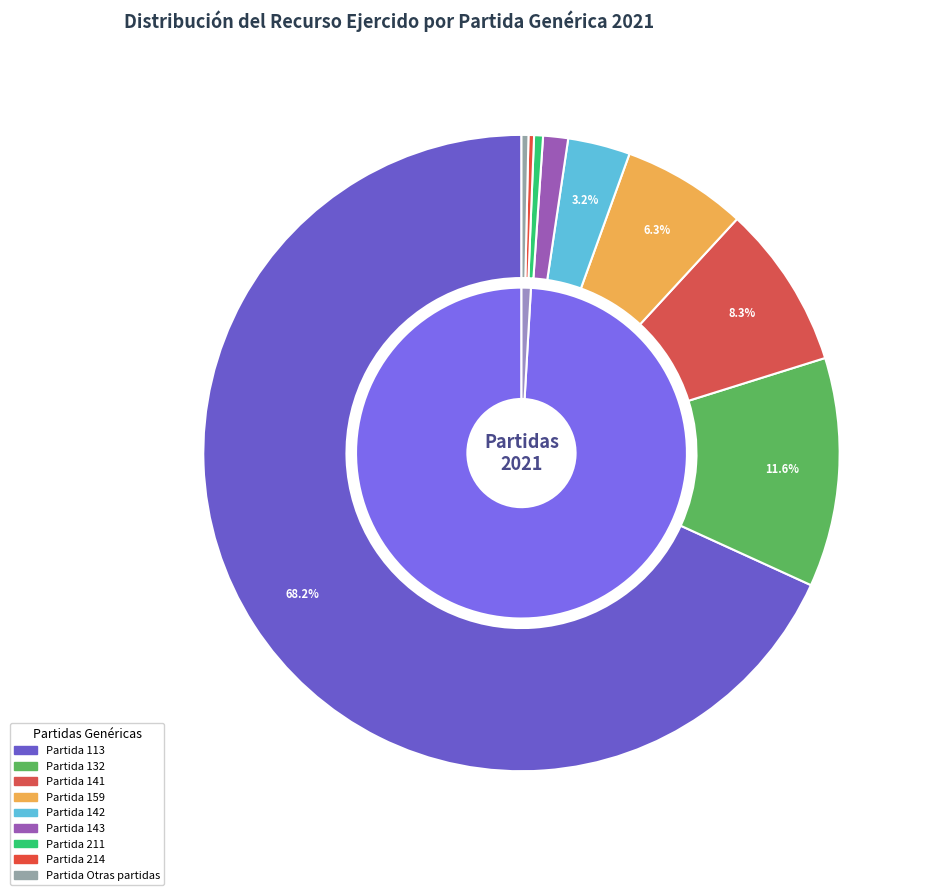

Is the sum of 244 and 211 greater than half?

No